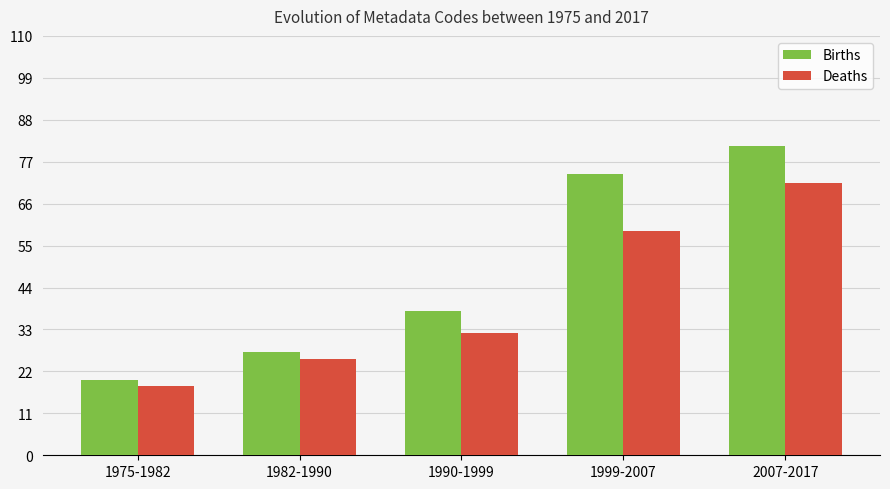

The value of Deaths at 1990-1999 is 32.2. True or false?

True